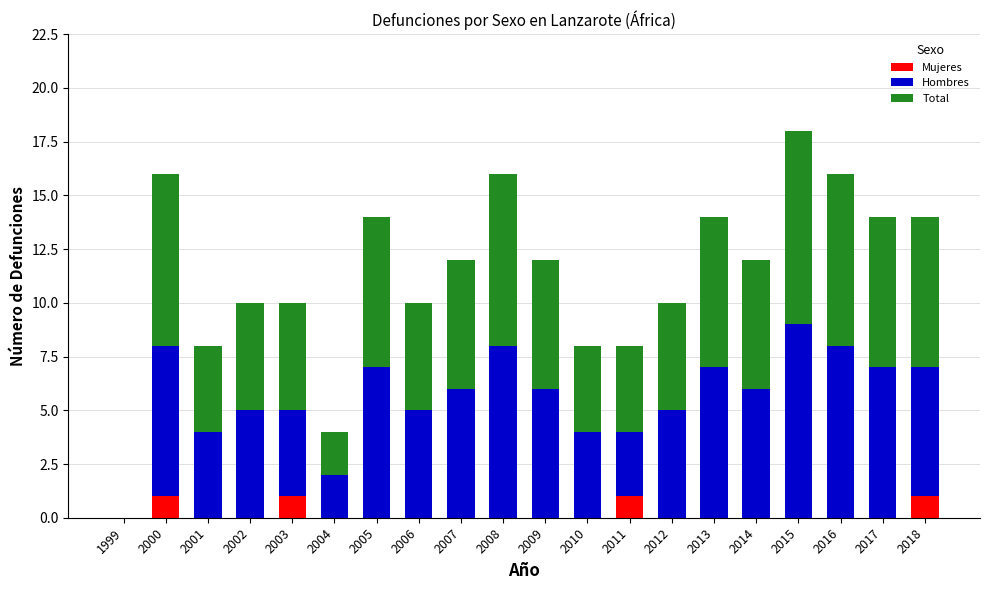

At which category is the sum across all series the highest?

2015